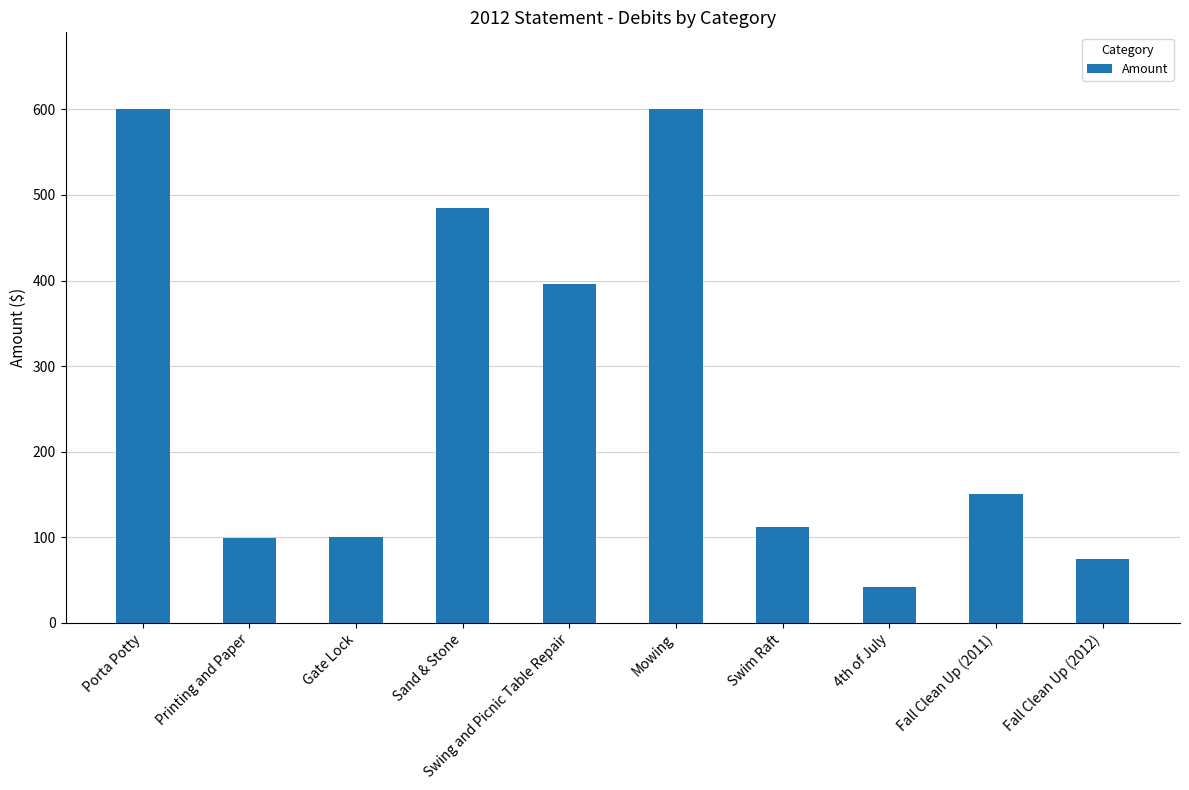

What is the label of the 10th bar from the right?

Porta Potty